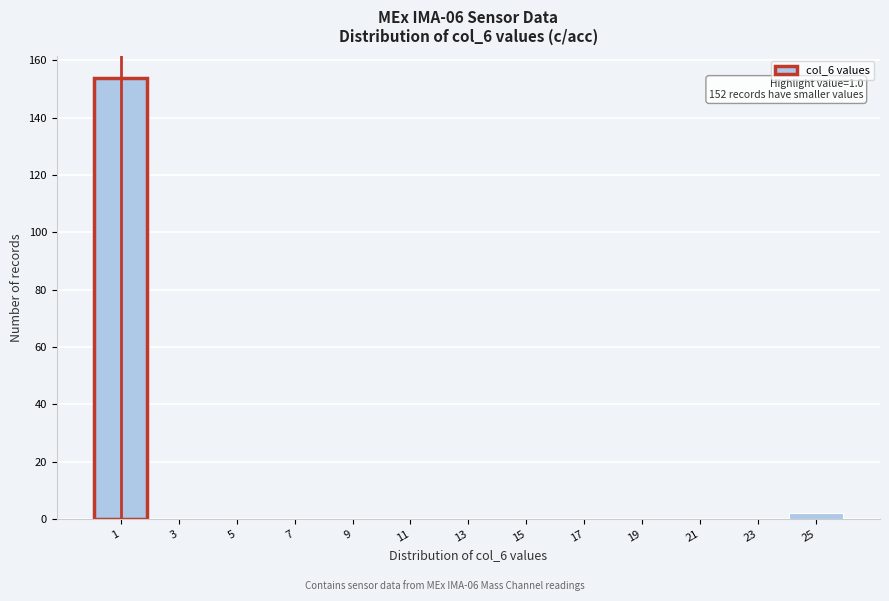

Over which range of the x-axis is the bar tallest?

0 to 2